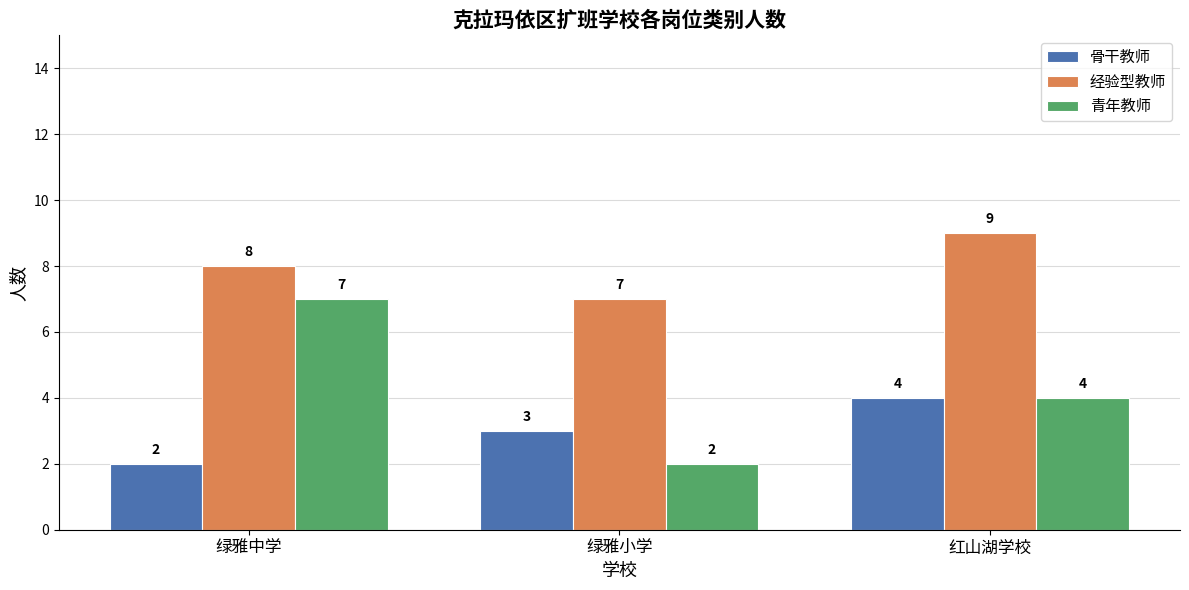

The value of 骨干教师 at 红山湖学校 is 1. True or false?

False